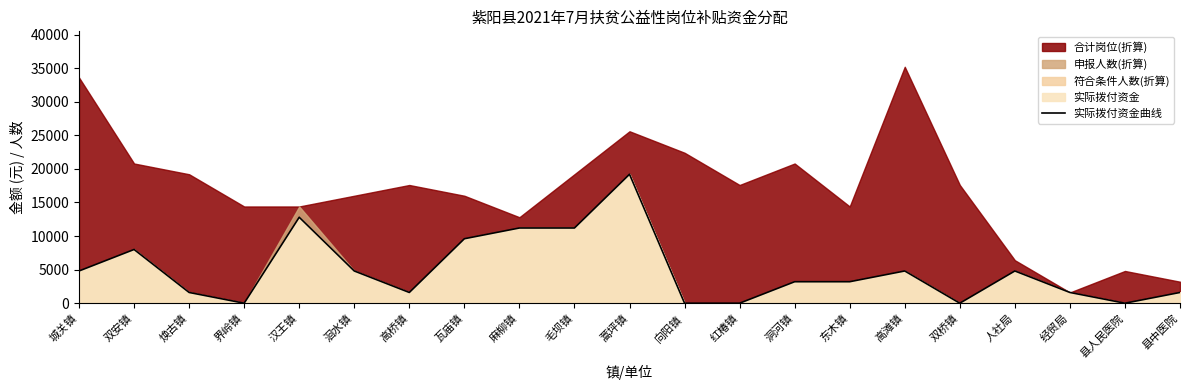

What is the label of the 14th point from the left?

洞河镇